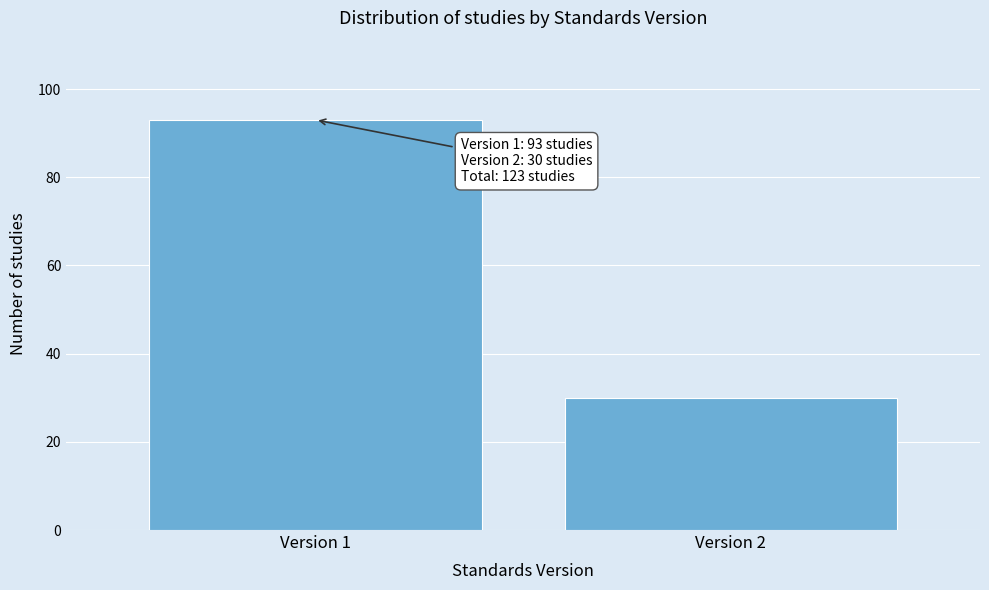

Reading right to left, what are all the values shown in this chart?

Version 2=30	Version 1=93